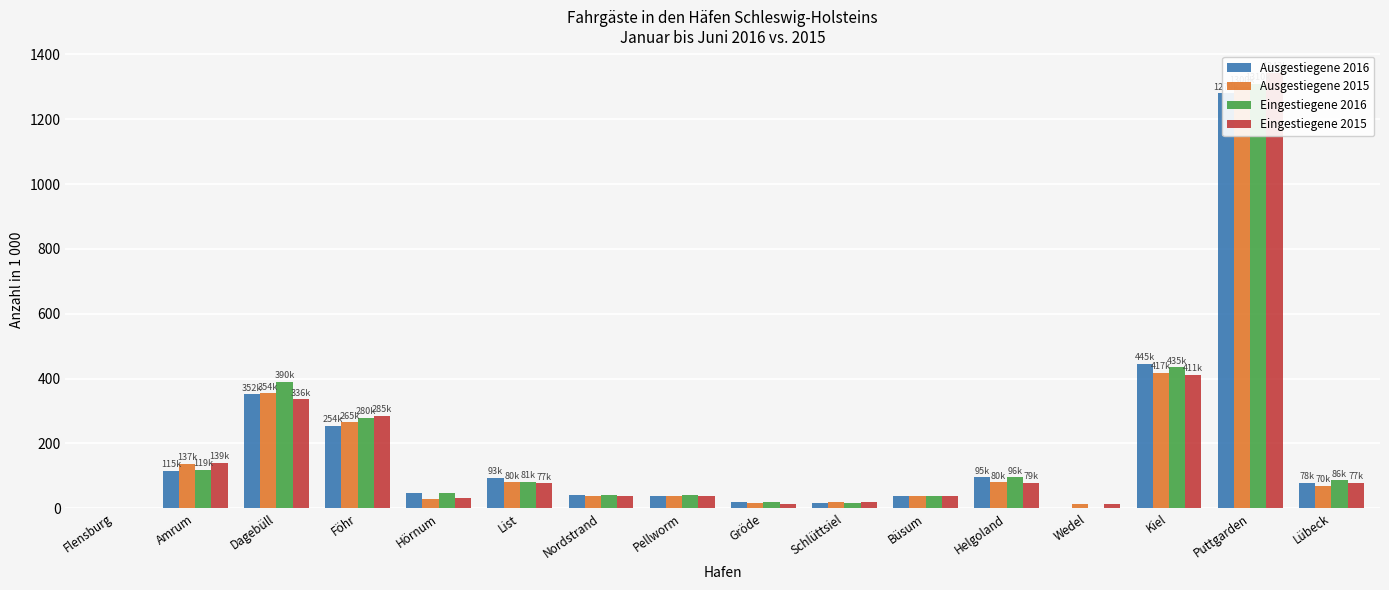

Is the value of Eingestiegene 2015 at List greater than the value of Ausgestiegene 2015 at Schlüttsiel?

Yes